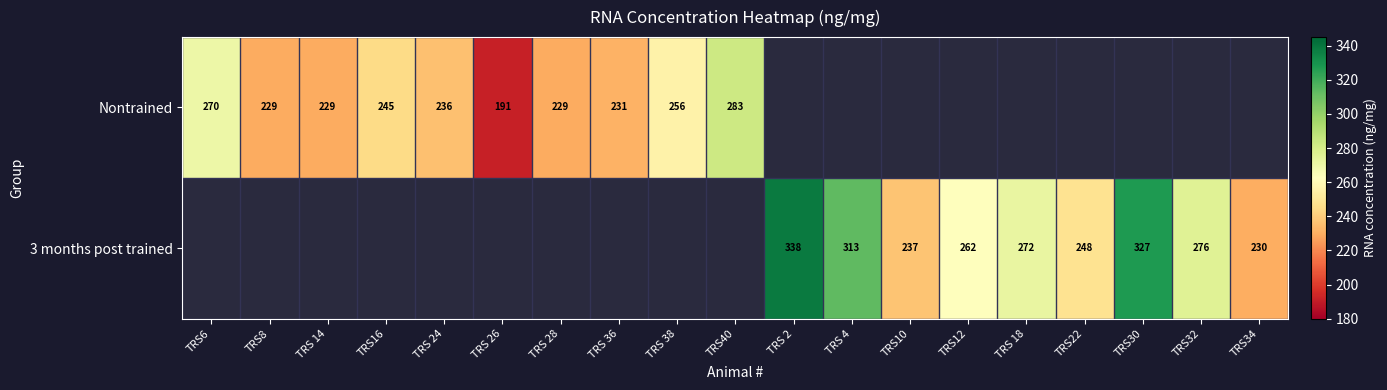

True or false: Nontrained has a value of 270 at TRS6.

True